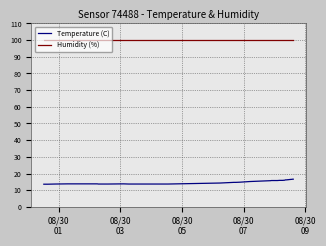

List the series in order of their overall mean, highest first.

Humidity (%), Temperature (C)